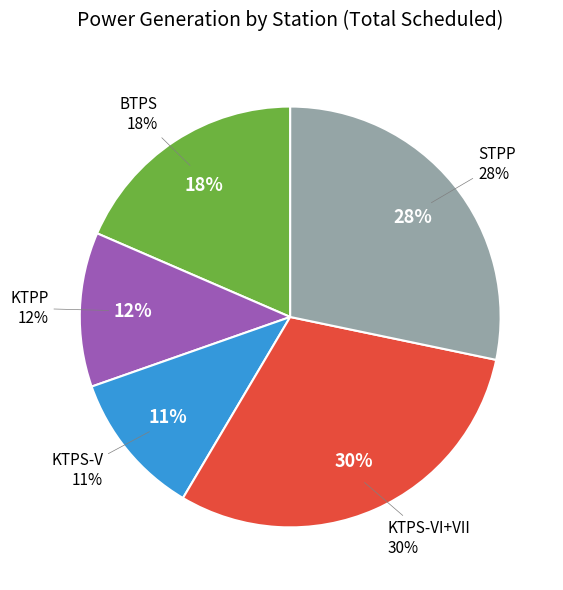

Is KTPS-V the majority of the pie?

No